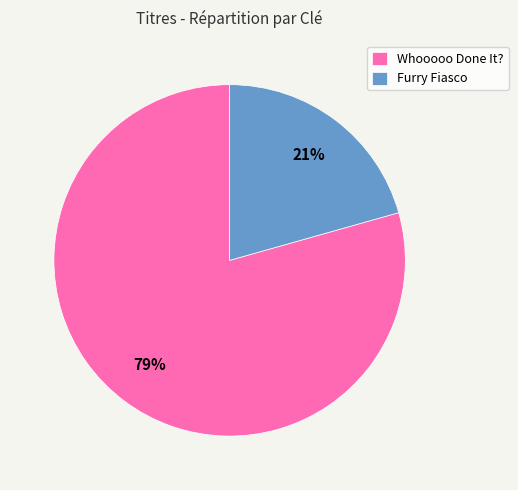

How many segments does this pie chart have?

2